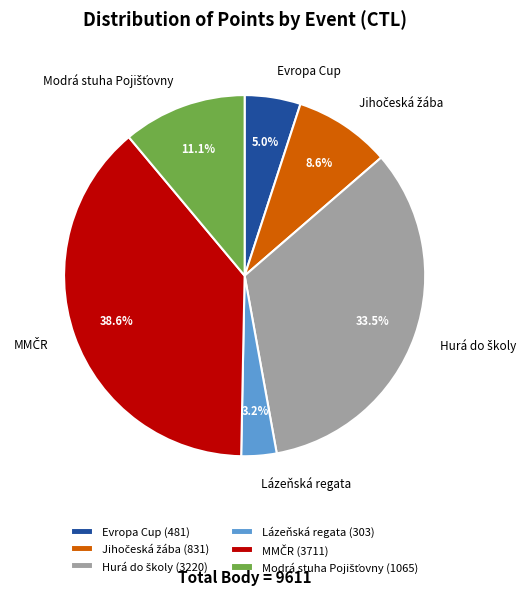

Which slice is the smallest?

Lázeňská regata (303)